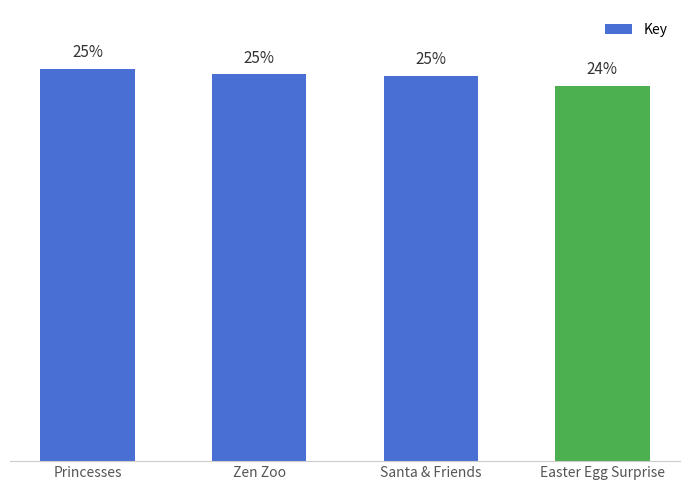

The value at Easter Egg Surprise is 215971990. True or false?

True